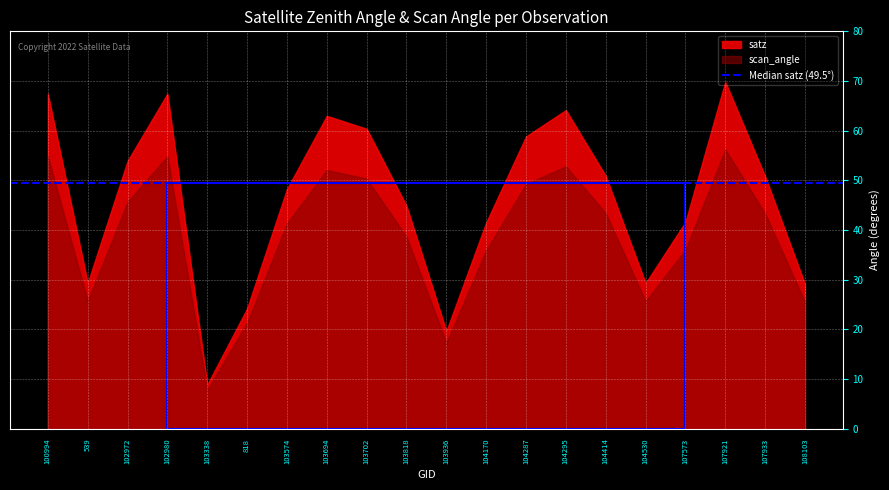

How many lines are shown in the chart?

2